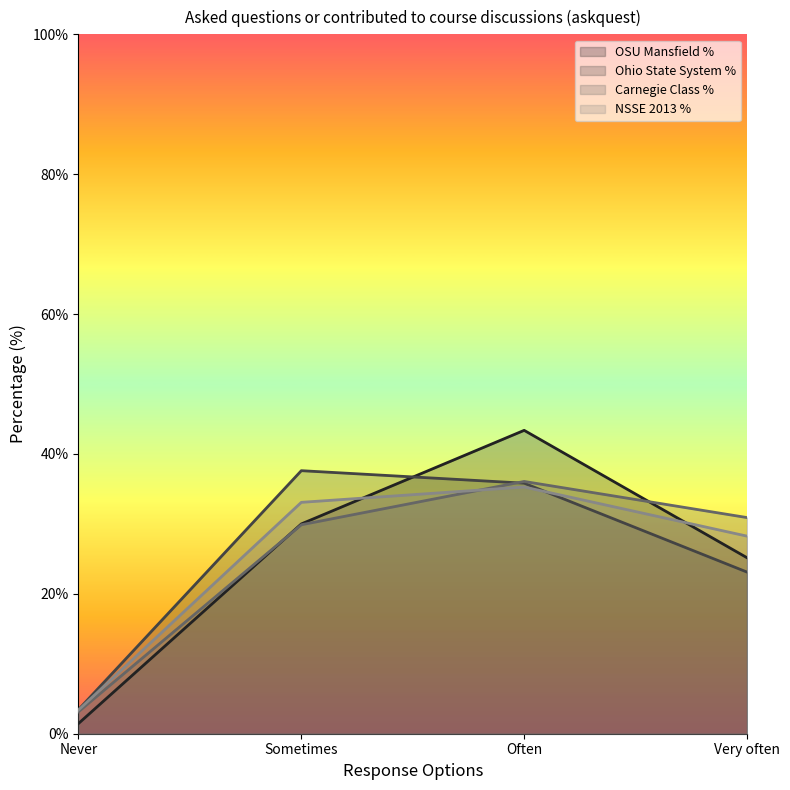

The value of NSSE 2013 % at Never is 4.8. True or false?

False